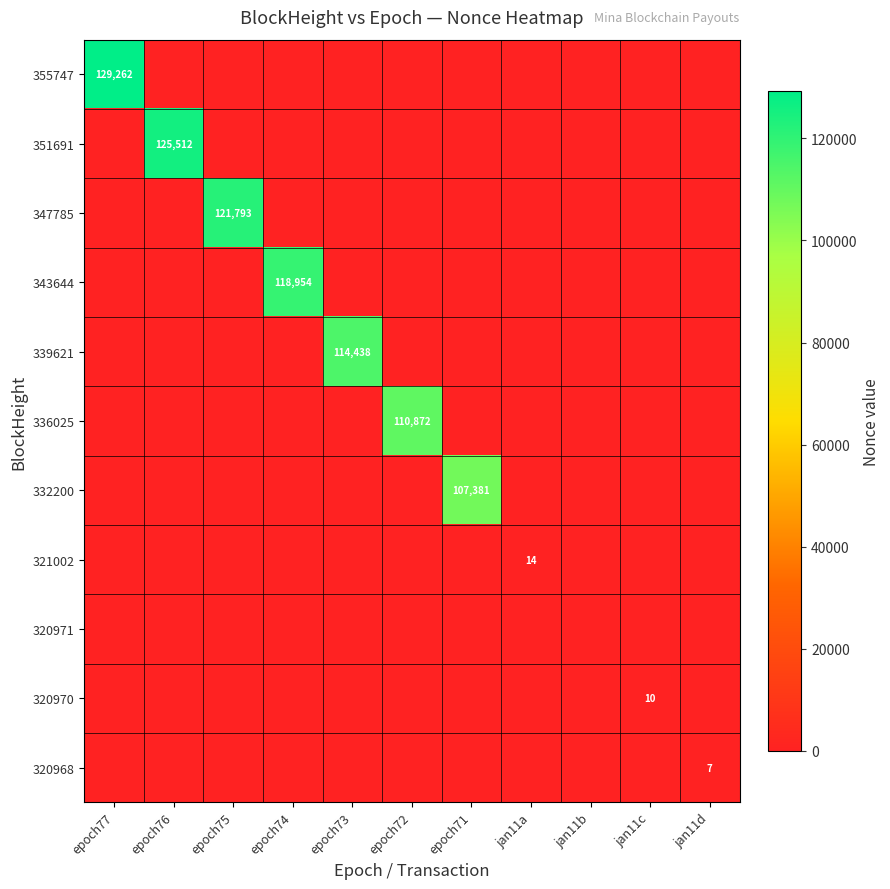

What is the sum of all 351691 values?

125512